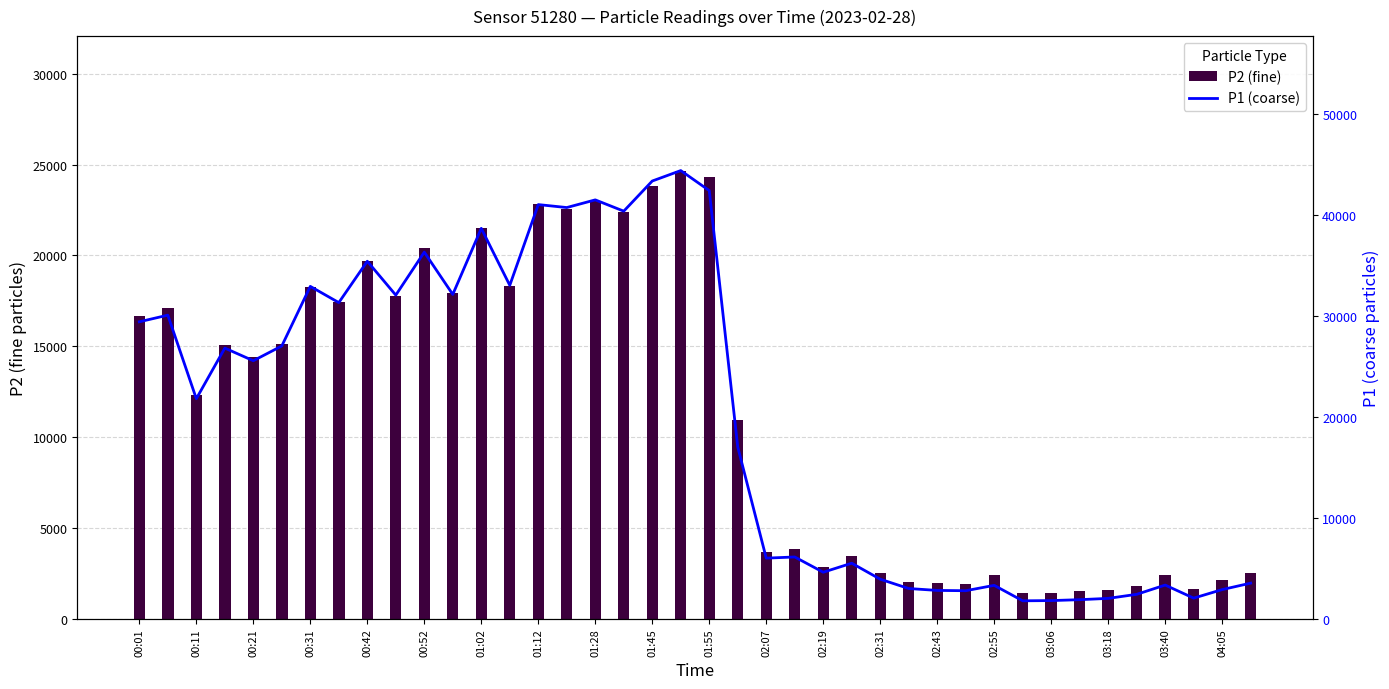

True or false: P2 has a value of 846.6 at 03:18.

False